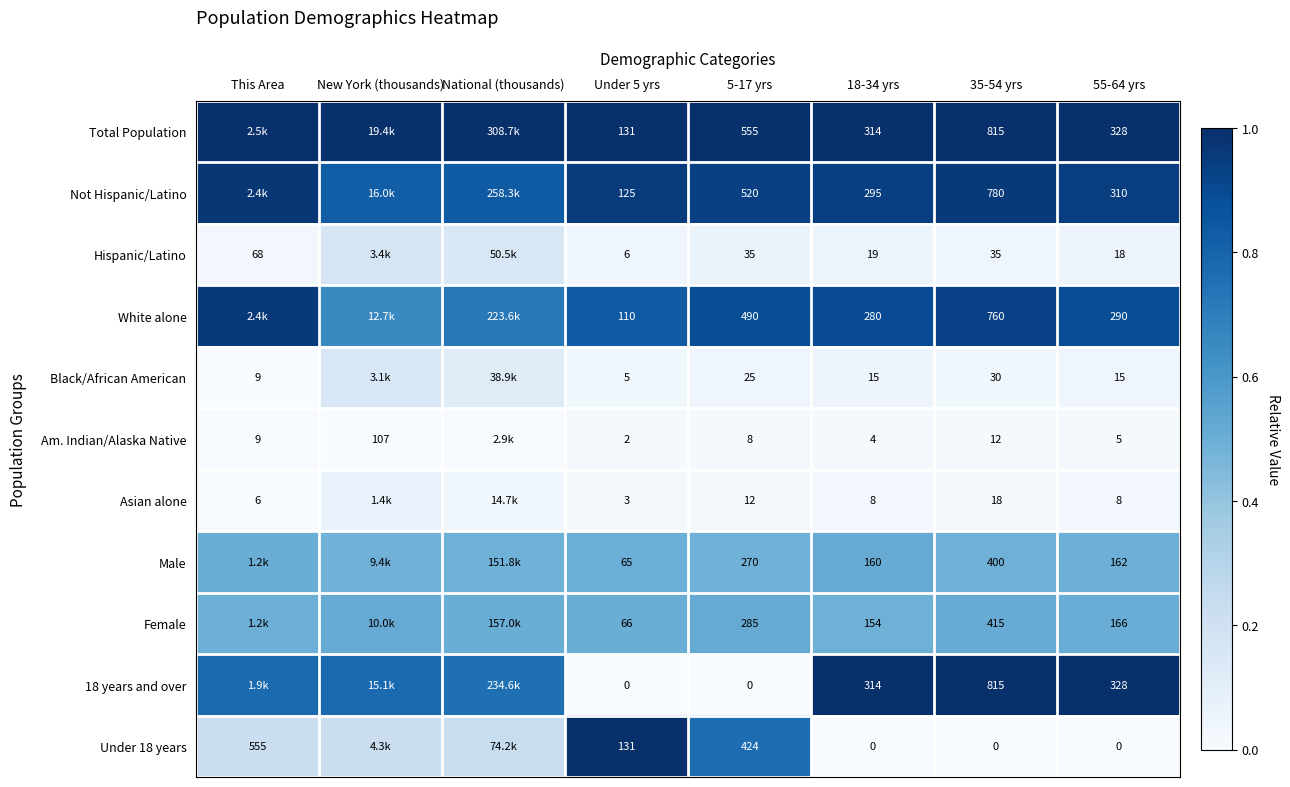

Count the number of data series in this chart.

11